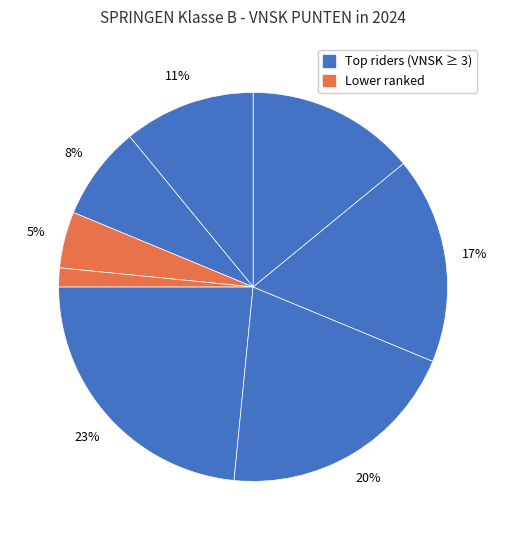

To the nearest percent, what is the average slice percentage?

12%